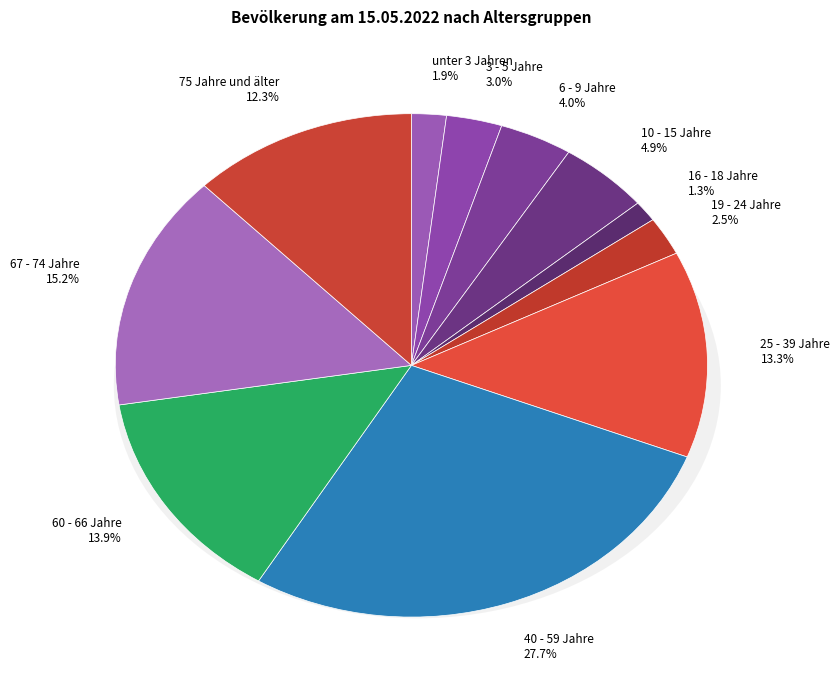

Rank the categories by value from lowest to highest.

16 - 18 Jahre, unter 3 Jahren, 19 - 24 Jahre, 3 - 5 Jahre, 6 - 9 Jahre, 10 - 15 Jahre, 75 Jahre und älter, 25 - 39 Jahre, 60 - 66 Jahre, 67 - 74 Jahre, 40 - 59 Jahre